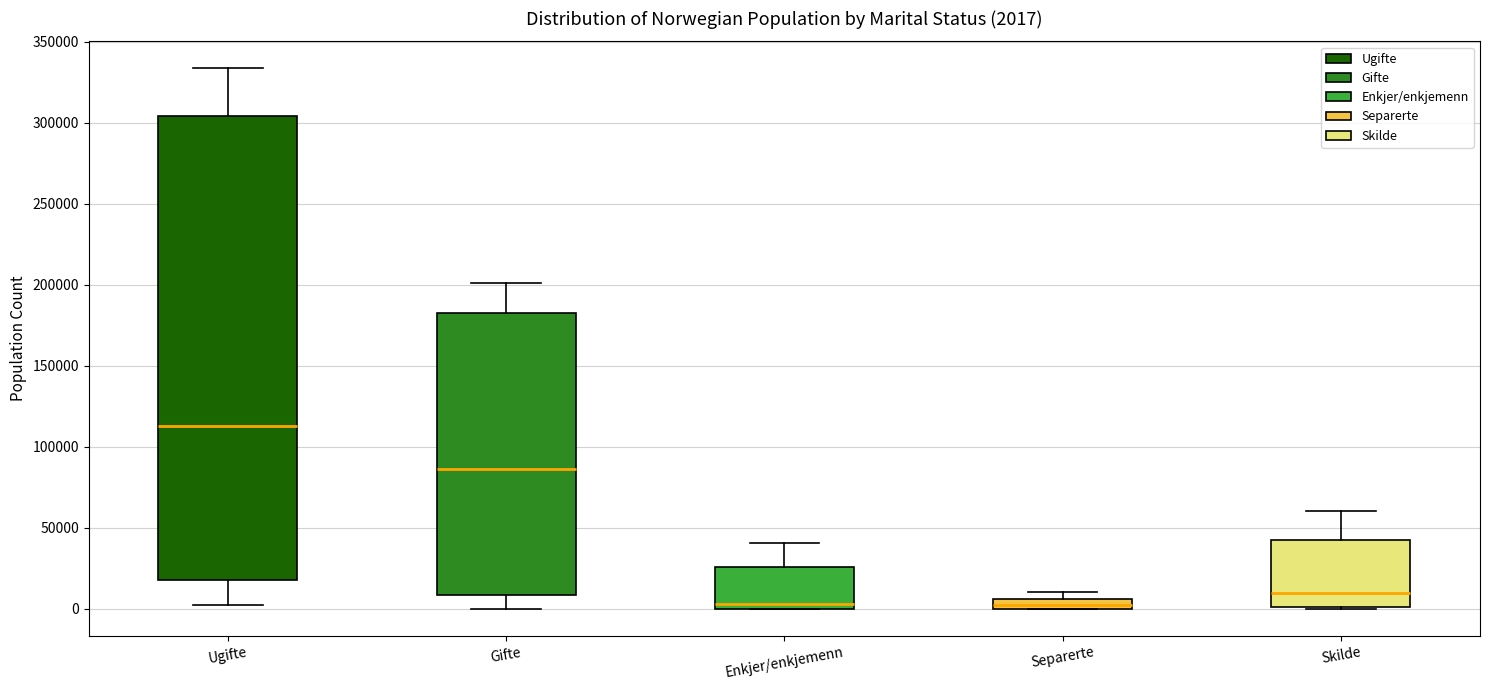

Which box is the tallest, from its lower edge to its upper edge?

Ugifte